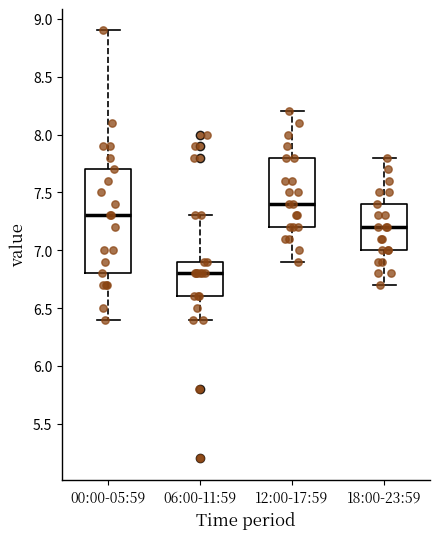

Where is the lower edge of the box for 18:00-23:59 on the y-axis? The values are not printed on the chart, so give them approximately, as read against the axis.

7.0